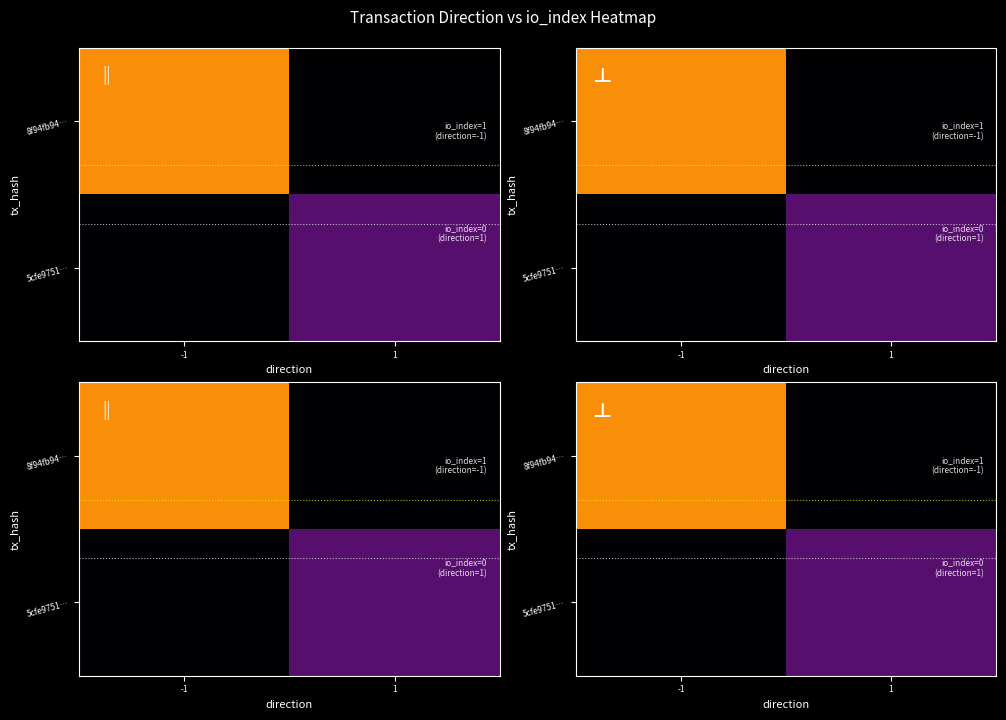

Is the value of 8f94fb94… at -1 greater than the value of 5cfe9751… at 1?

Yes